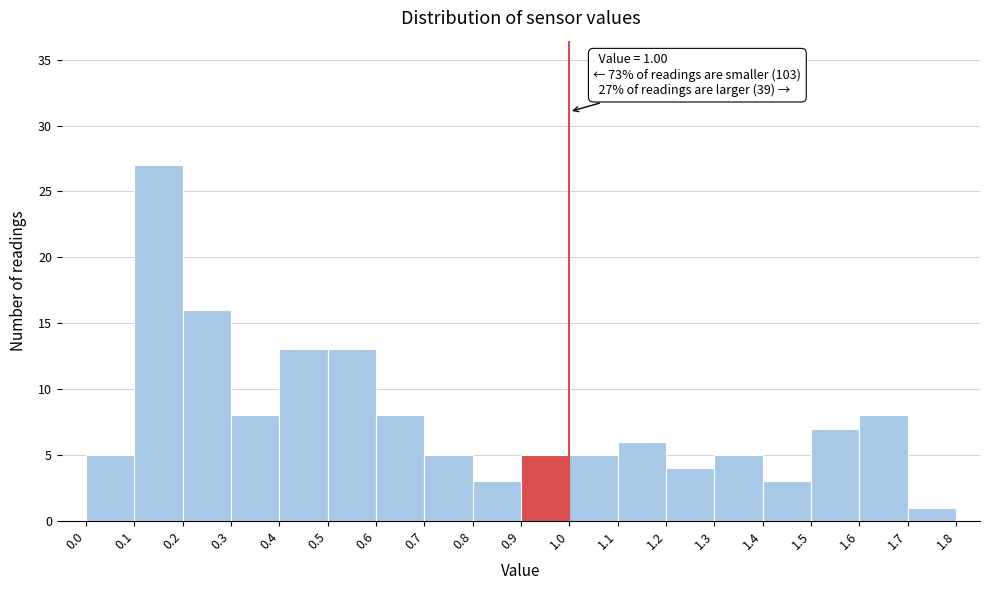

Over which range of the x-axis is the bar tallest?

0.1 to 0.2